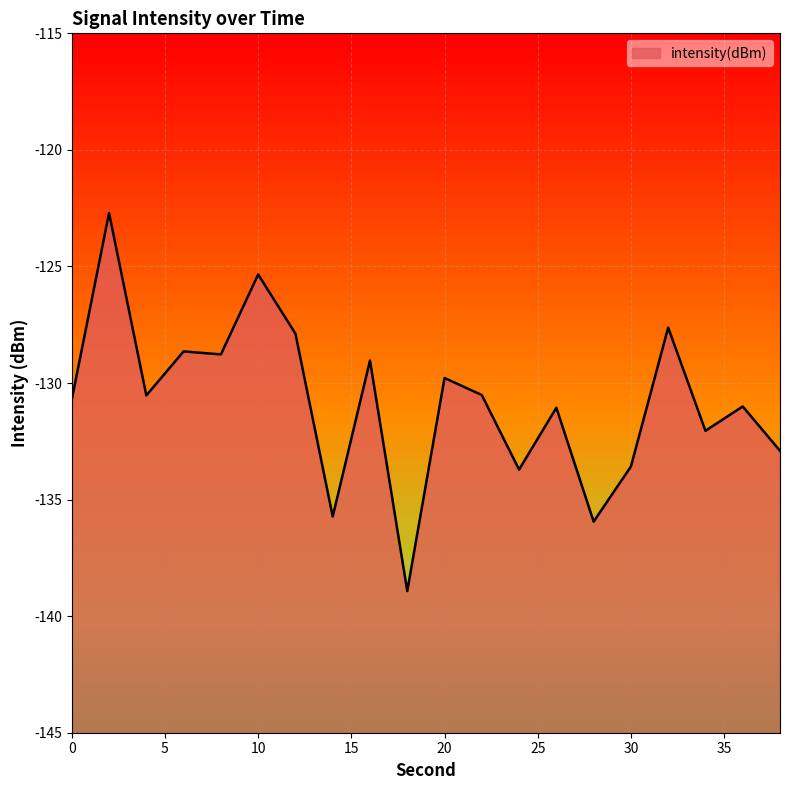

What is the difference between the values at 8 and 20?

1.0